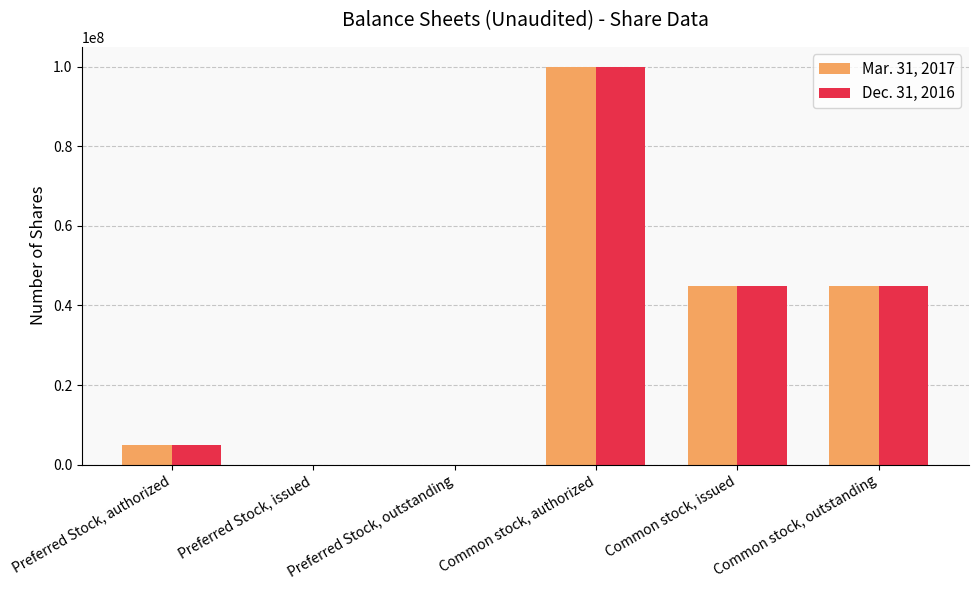

Is the value of Mar. 31, 2017 at Common stock, authorized greater than the value of Dec. 31, 2016 at Common stock, outstanding?

Yes